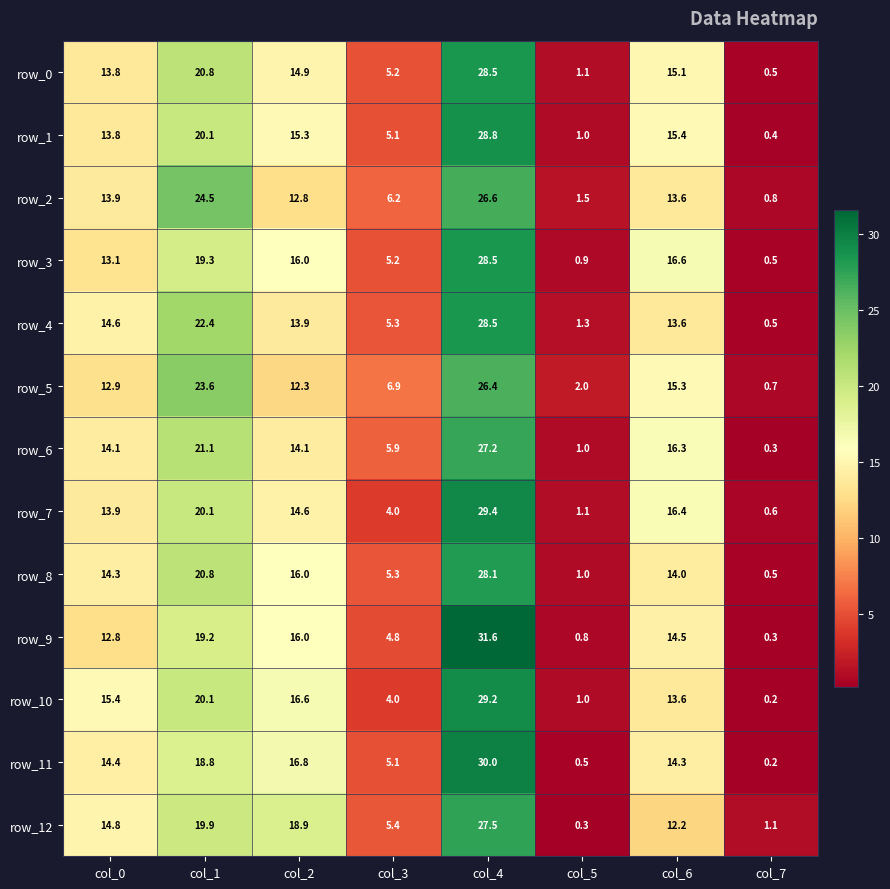

Is it true that row_10 equals 29.2 at col_4?

True